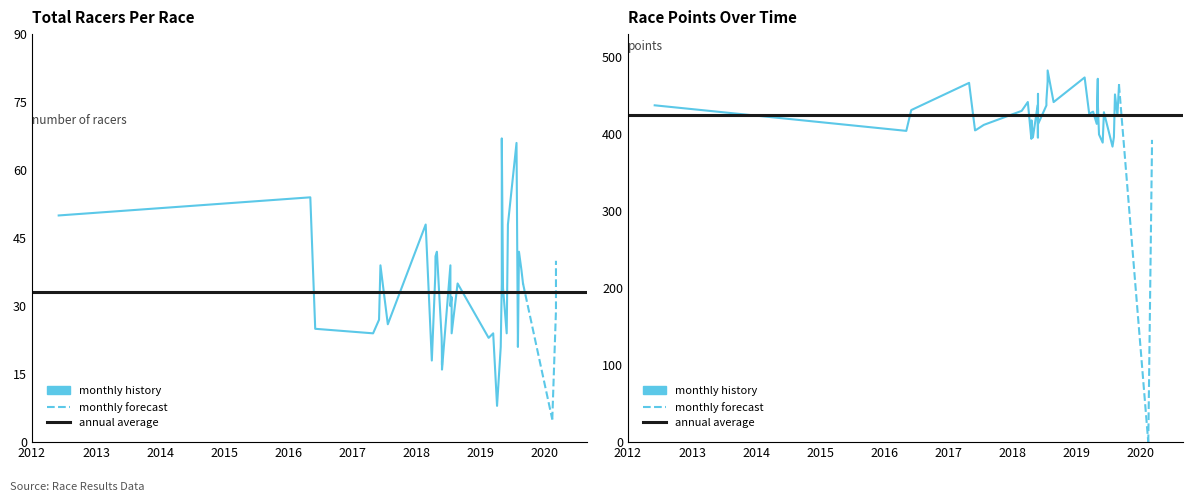

Count the number of data series in this chart.

3